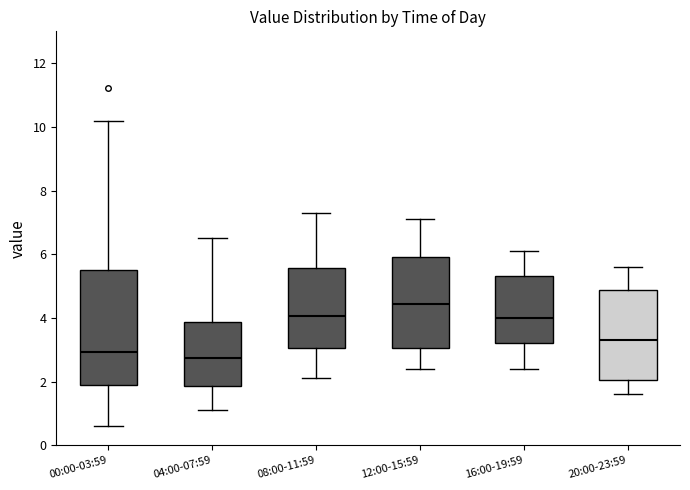

Reading left to right, transcribe this box plot: for each box, give where its median line is, the range the box spans, and where its two whiskers end, as read against the y-axis. The values are not printed on the chart, so give them approximately, as read against the axis.

00:00-03:59: median 3.0, box 1.8 to 5.6, whiskers 0.6 to 10.2
04:00-07:59: median 2.8, box 1.8 to 3.8, whiskers 1.2 to 6.6
08:00-11:59: median 4.0, box 3.0 to 5.6, whiskers 2.2 to 7.4
12:00-15:59: median 4.4, box 3.0 to 6.0, whiskers 2.4 to 7.2
16:00-19:59: median 4.0, box 3.2 to 5.4, whiskers 2.4 to 6.2
20:00-23:59: median 3.4, box 2.0 to 4.8, whiskers 1.6 to 5.6